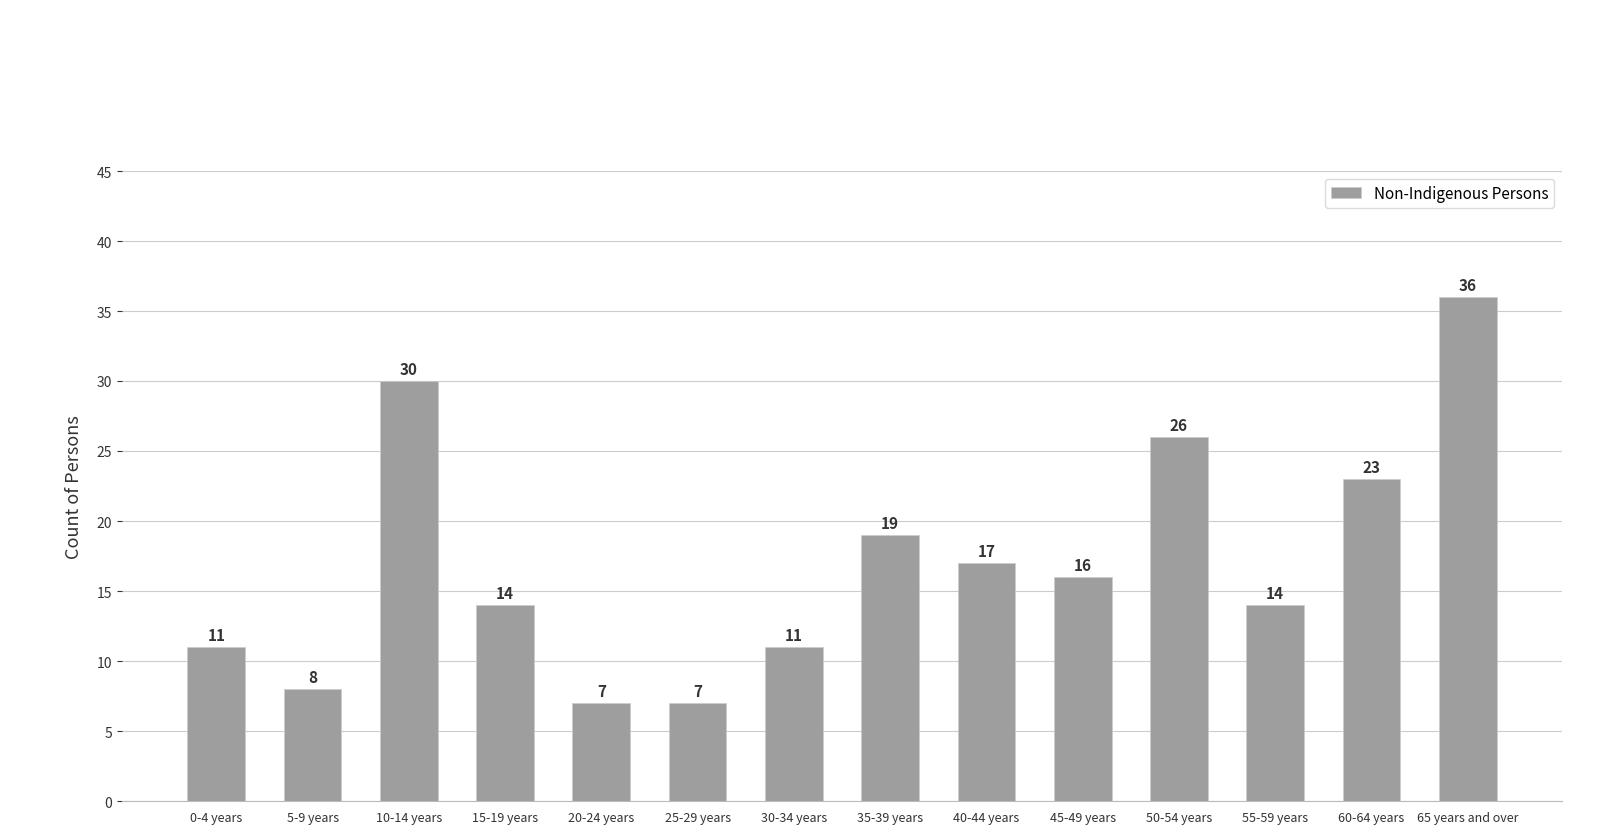

Is it true that the value at 55-59 years is 14?

True